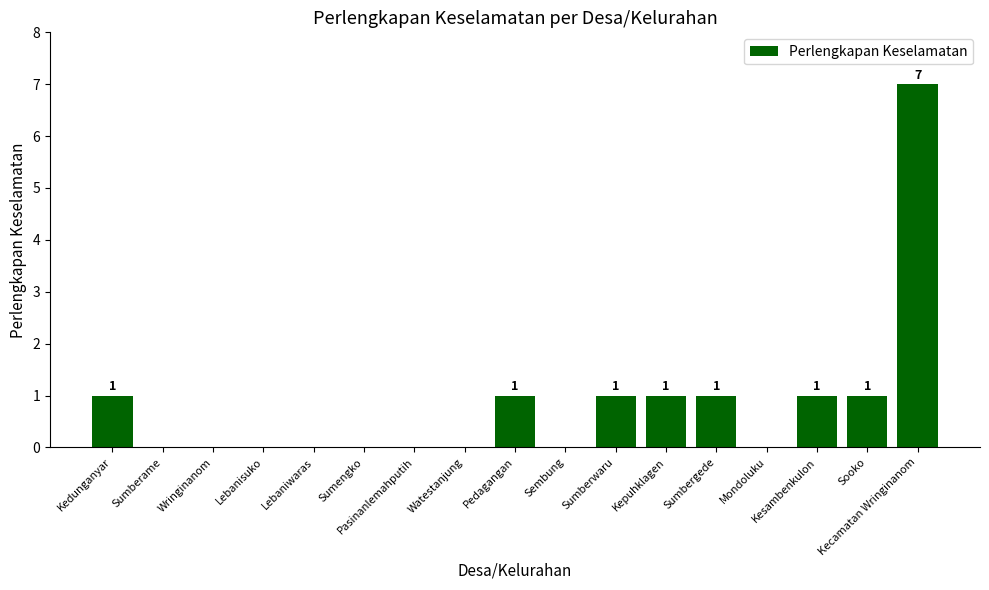

What is the sum of all values?

14